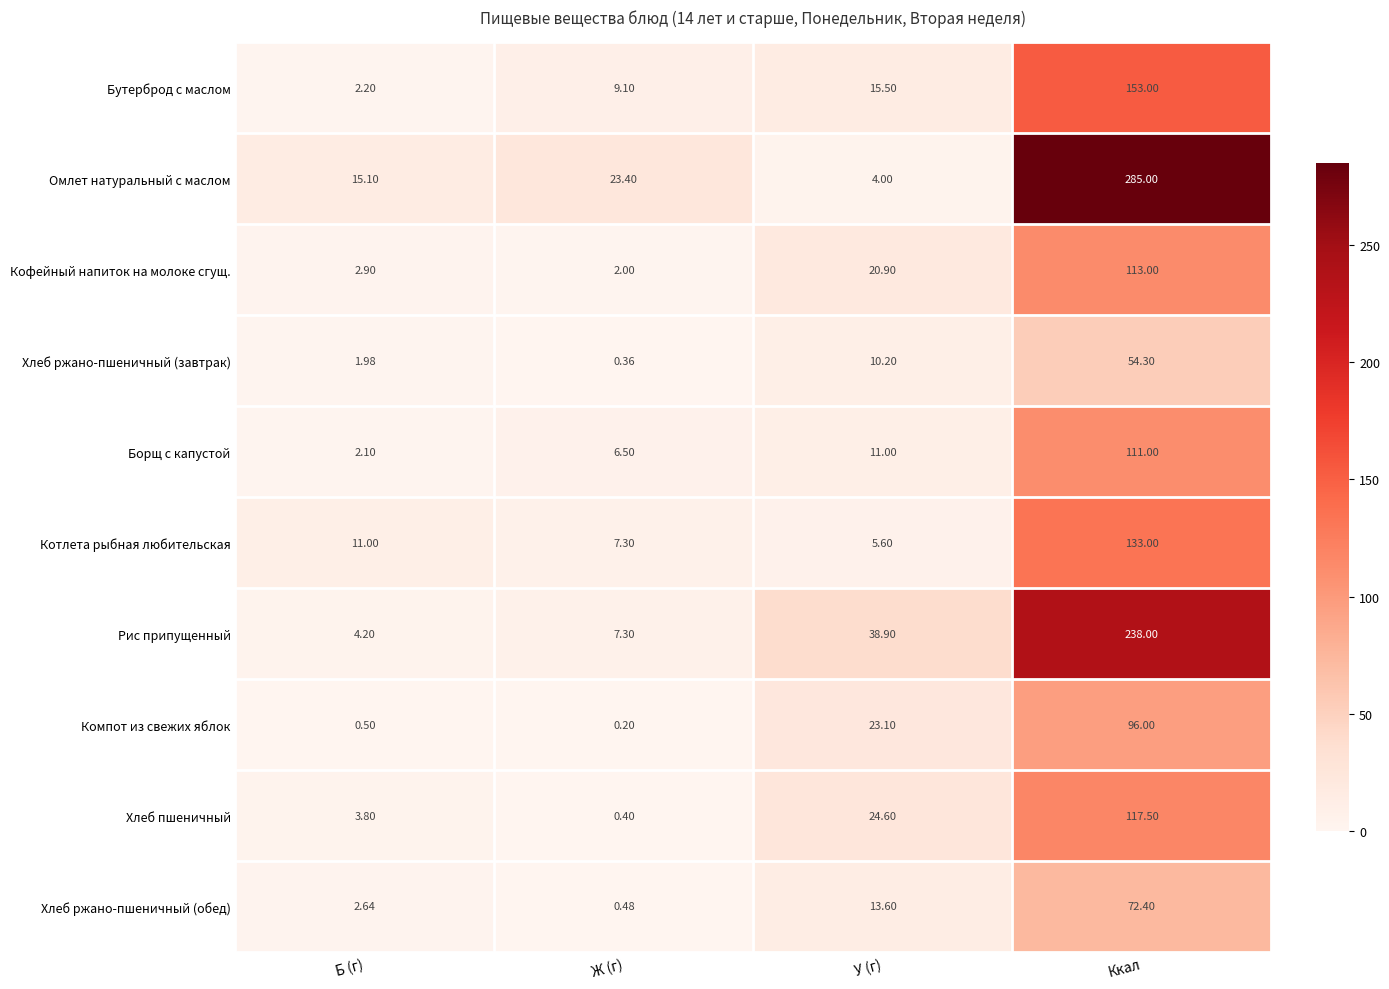

Which series changed the most between Б (г) and Ккал?

Омлет натуральный с маслом